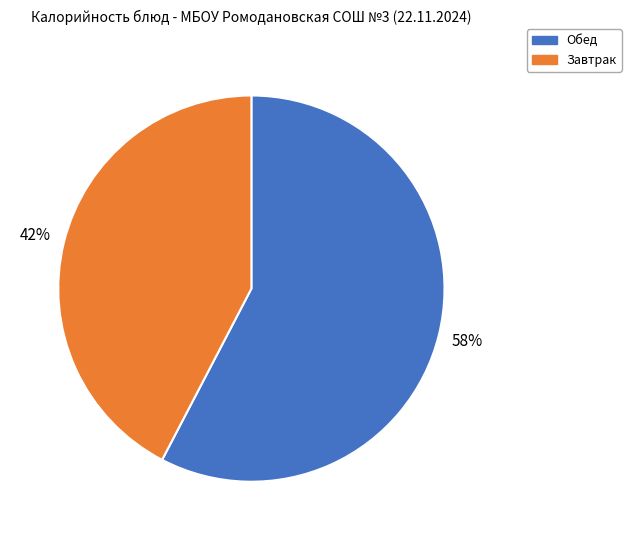

Is it true that Завтрак is 31% of the pie?

False